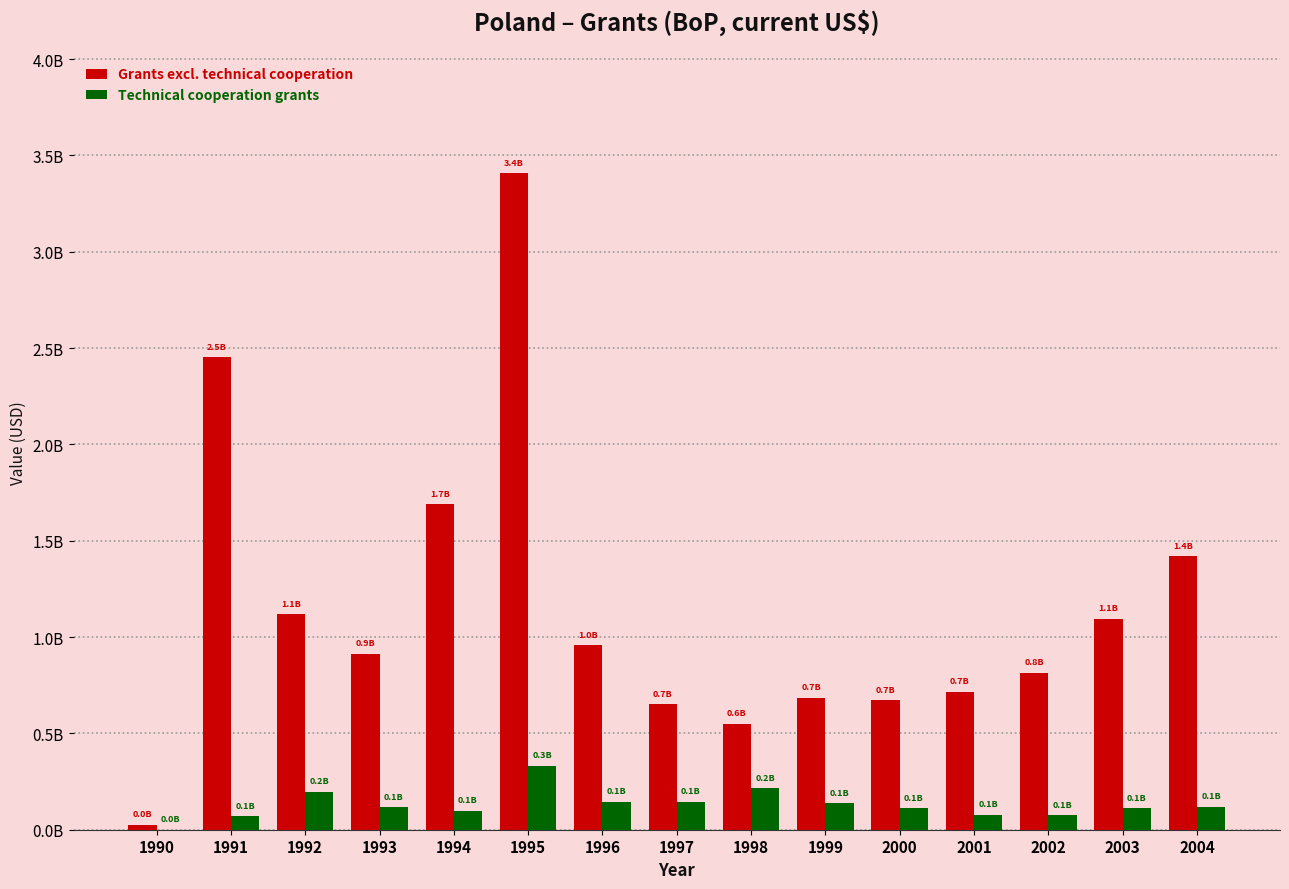

Are the bars horizontal?

No